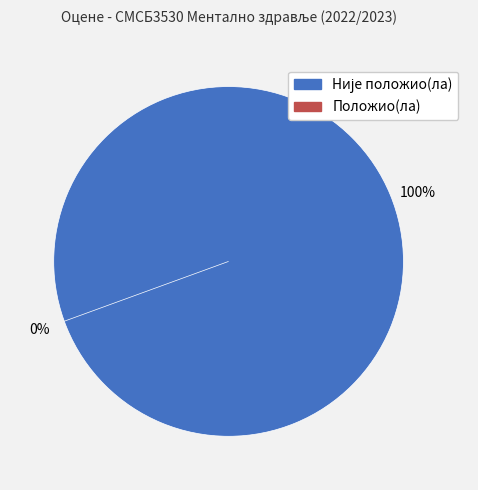

Combined, what portion of the pie is Положио(ла) and Није положио(ла)?

100.0%